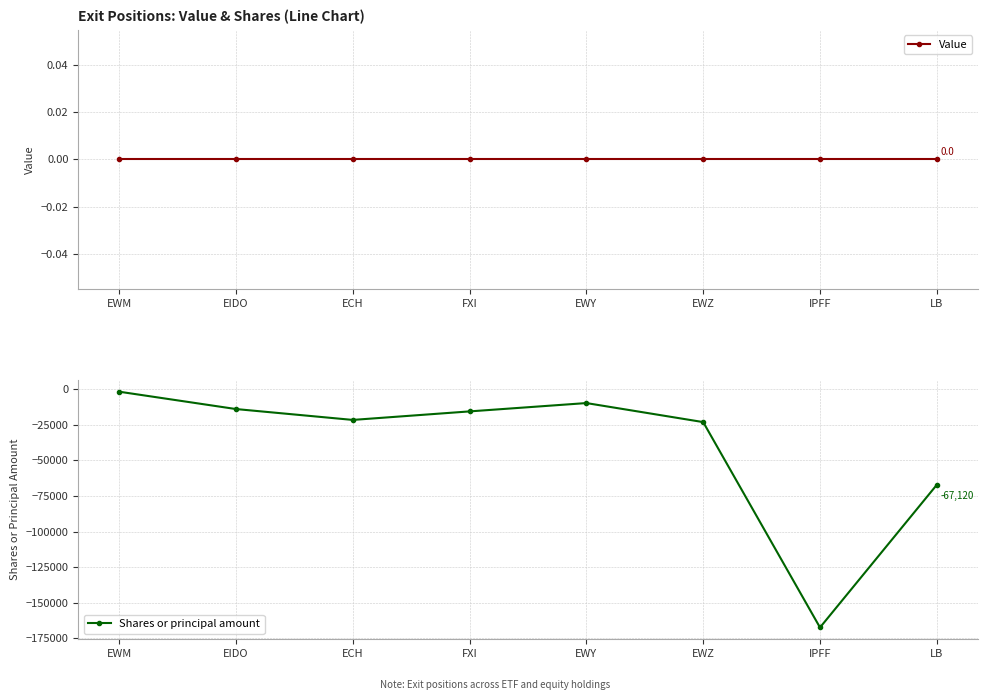

Rank the series by their average value, from highest to lowest.

Value, Shares or principal amount